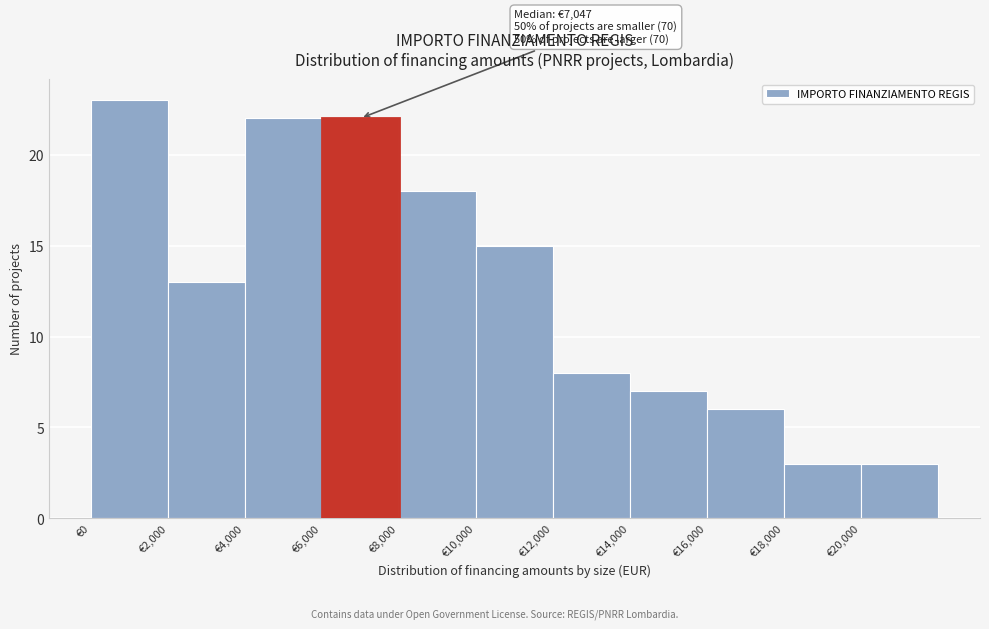

Over which range of the x-axis is the bar tallest?

0 to 2000